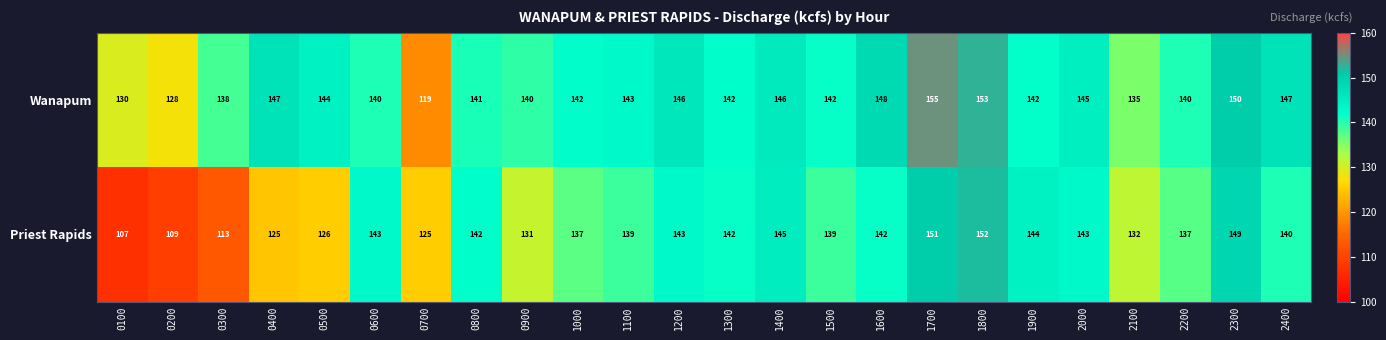

Where does the Priest Rapids series first go above 140?

0600